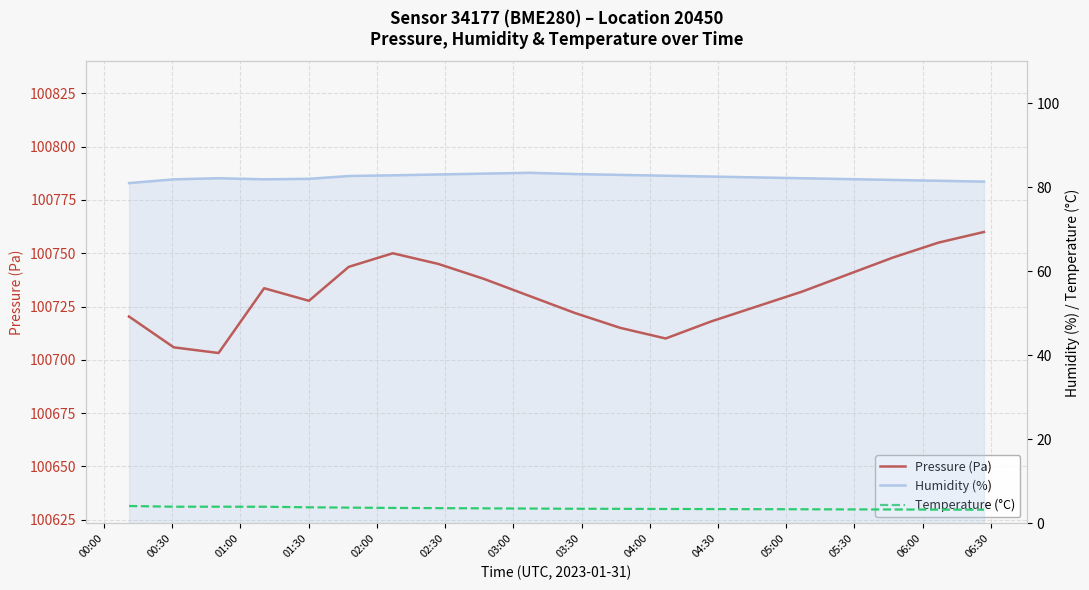

Reading right to left, list all the values displayed in this chart.

Pressure (Pa): 100760.0	100755.0	100748.0	100740.0	100732.0	100725.0	100718.0	100710.0	100715.0	100722.0	100730.0	100738.0	100745.0	100750.0	100743.6	100727.7	100733.6	100703.2	100705.8	100720.3
Humidity (%): 81.4	81.6	81.8	82.0	82.2	82.4	82.6	82.8	83.0	83.2	83.5	83.3	83.1	82.9	82.7	82.1	82.0	82.2	81.9	81.0
Temperature (°C): 3.3	3.3	3.3	3.4	3.4	3.4	3.4	3.5	3.5	3.5	3.5	3.6	3.6	3.7	3.8	3.9	4.0	4.0	4.0	4.2